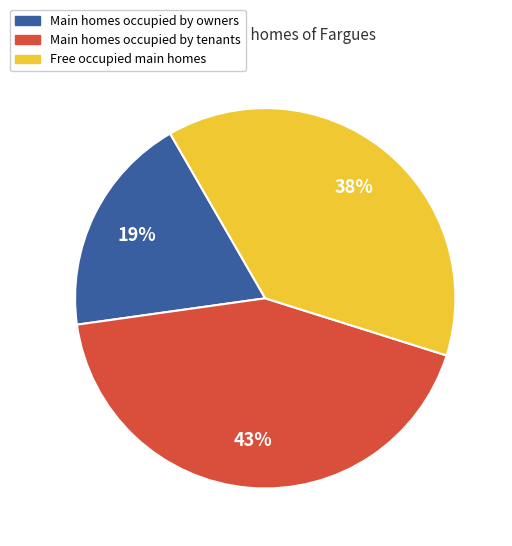

To the nearest percent, what is the average slice percentage?

33%